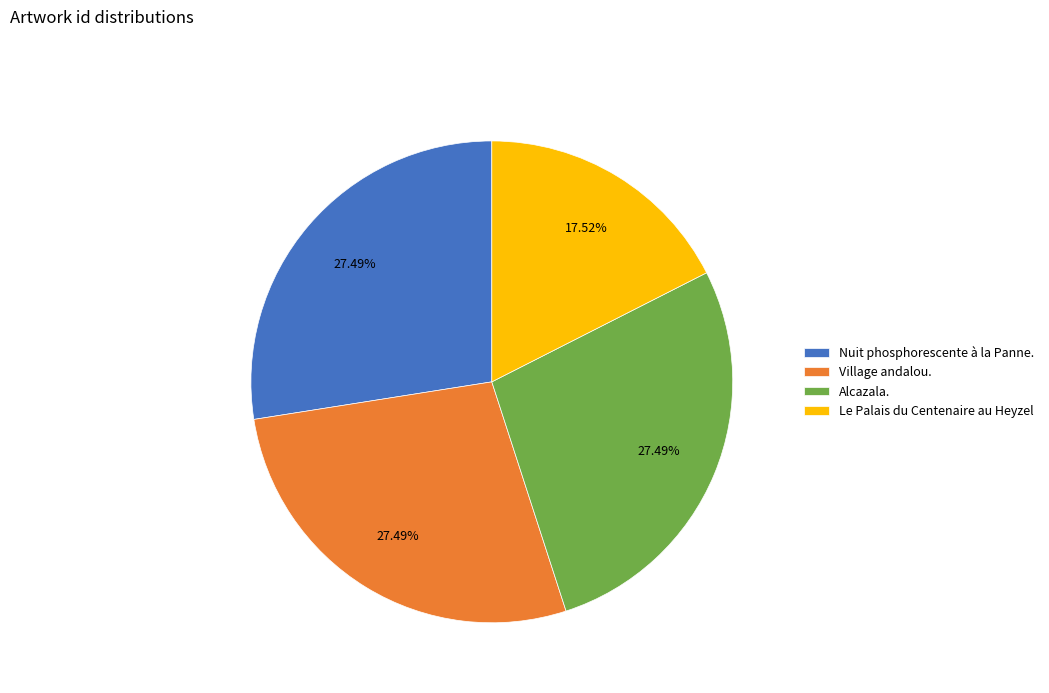

What is the ratio of the value at Nuit phosphorescente à la Panne. to the value at Alcazala.?

1.0